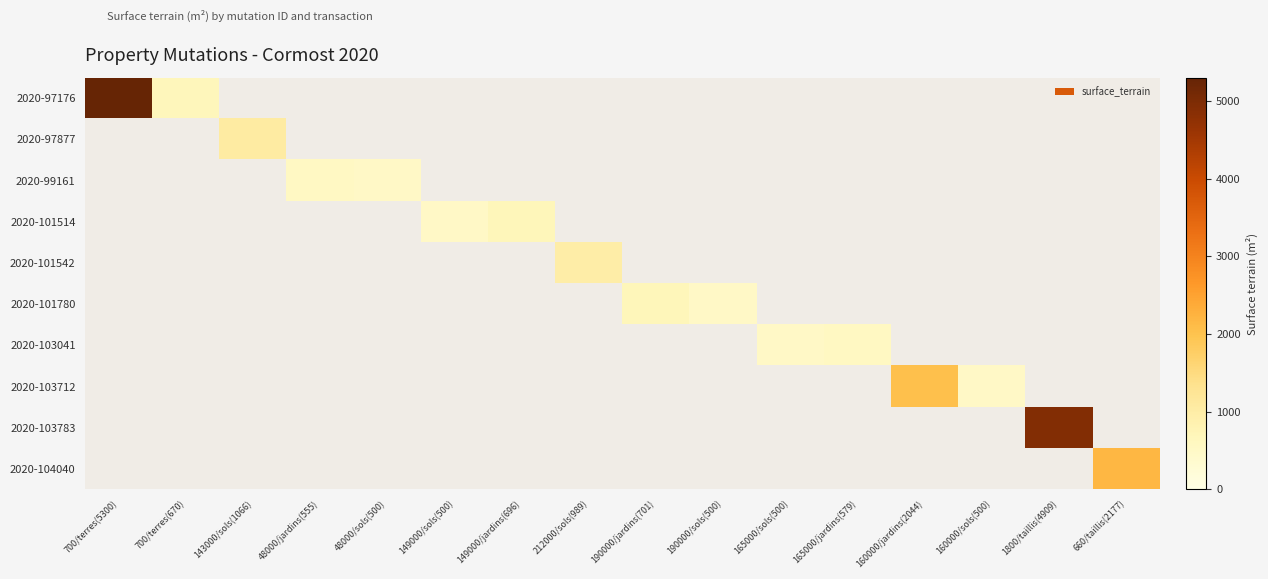

Which has a higher value, 165000/sols(500) or 190000/jardins(701)?

190000/jardins(701)